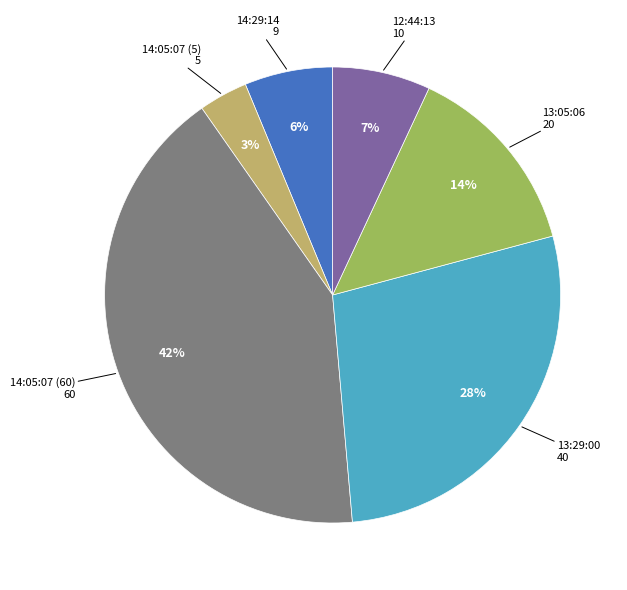

Is there a majority slice in this chart?

No